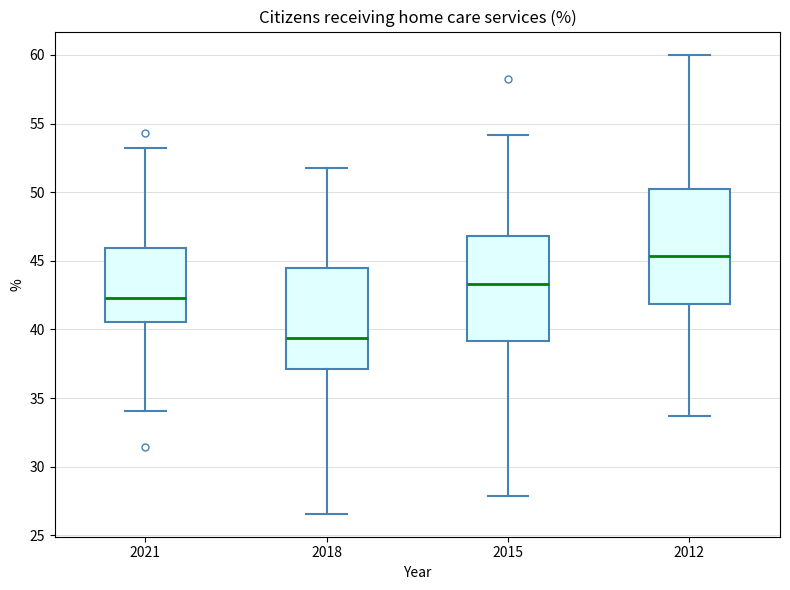

Reading left to right, transcribe this box plot: for each box, give where its median line is, the range the box spans, and where its two whiskers end, as read against the y-axis. The values are not printed on the chart, so give them approximately, as read against the axis.

2021: median 42.5, box 40.5 to 46.0, whiskers 34.0 to 53.0
2018: median 39.5, box 37.0 to 44.5, whiskers 26.5 to 52.0
2015: median 43.5, box 39.0 to 47.0, whiskers 28.0 to 54.0
2012: median 45.5, box 42.0 to 50.0, whiskers 33.5 to 60.0